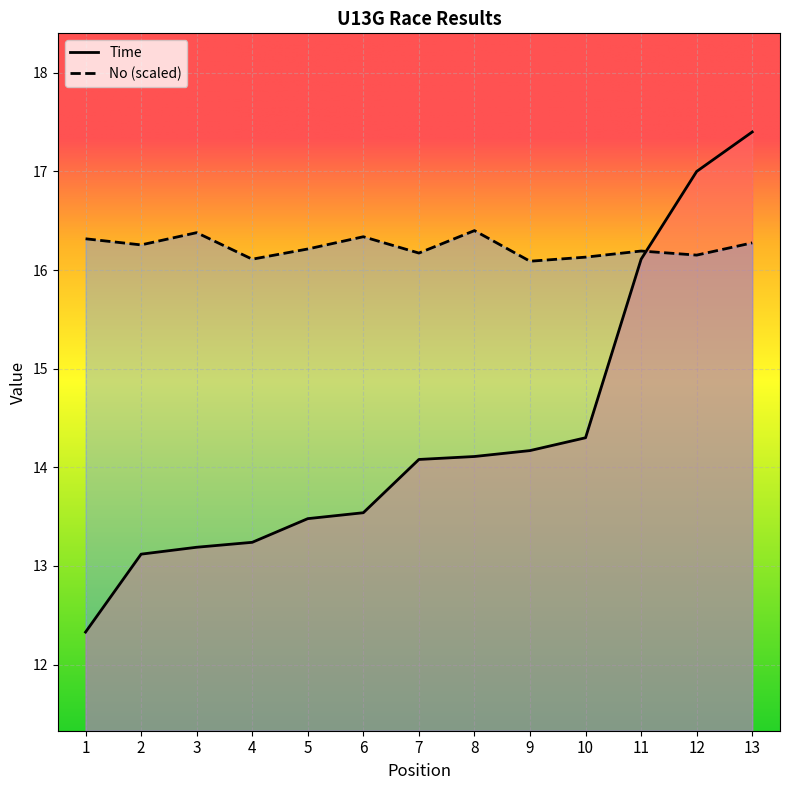

Is the value of Time at 8 greater than the value of No at 13?

No